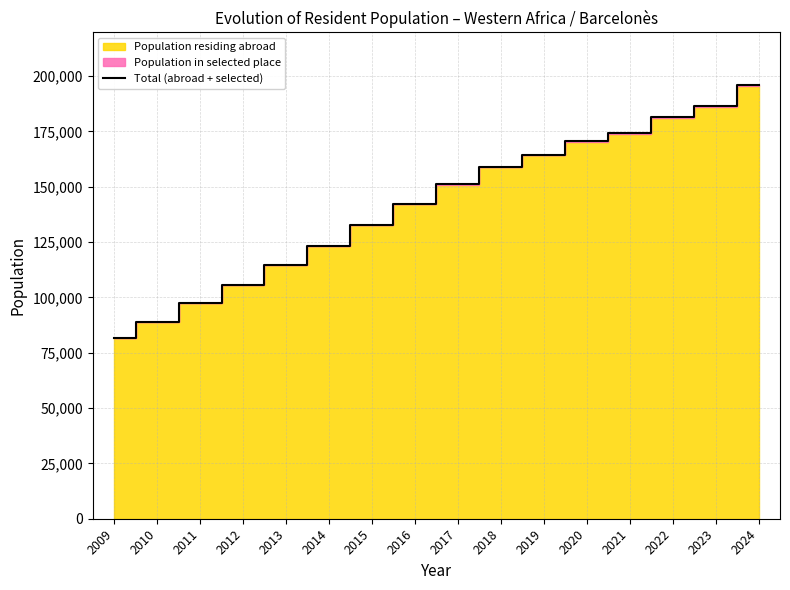

What is the change in value from 2013 to 2014?

+8651